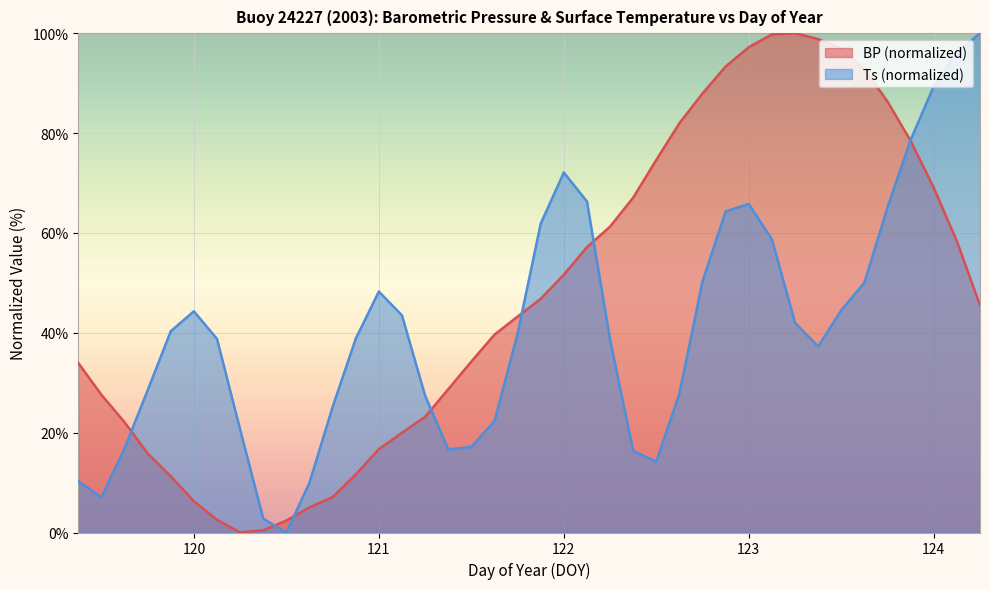

At which category does Ts reach its first local valley?

119.5